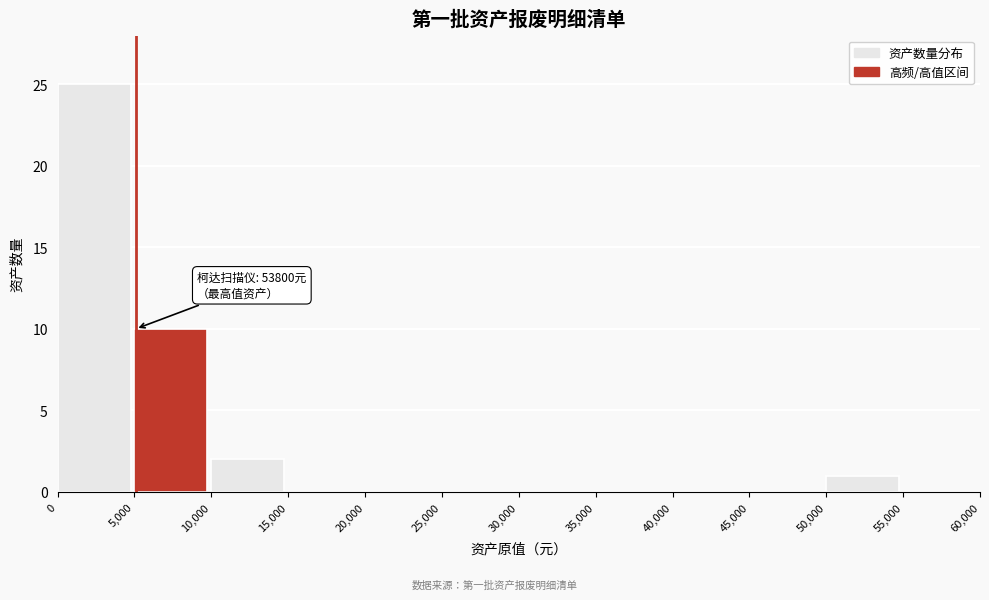

Which range on the x-axis has the tallest bar?

0 to 5,000